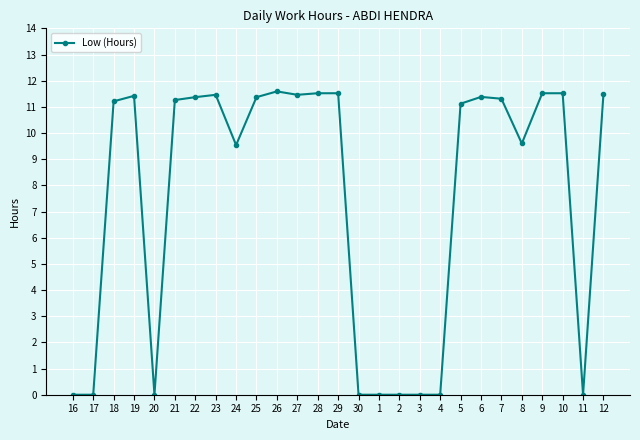

What is the average value?

7.5